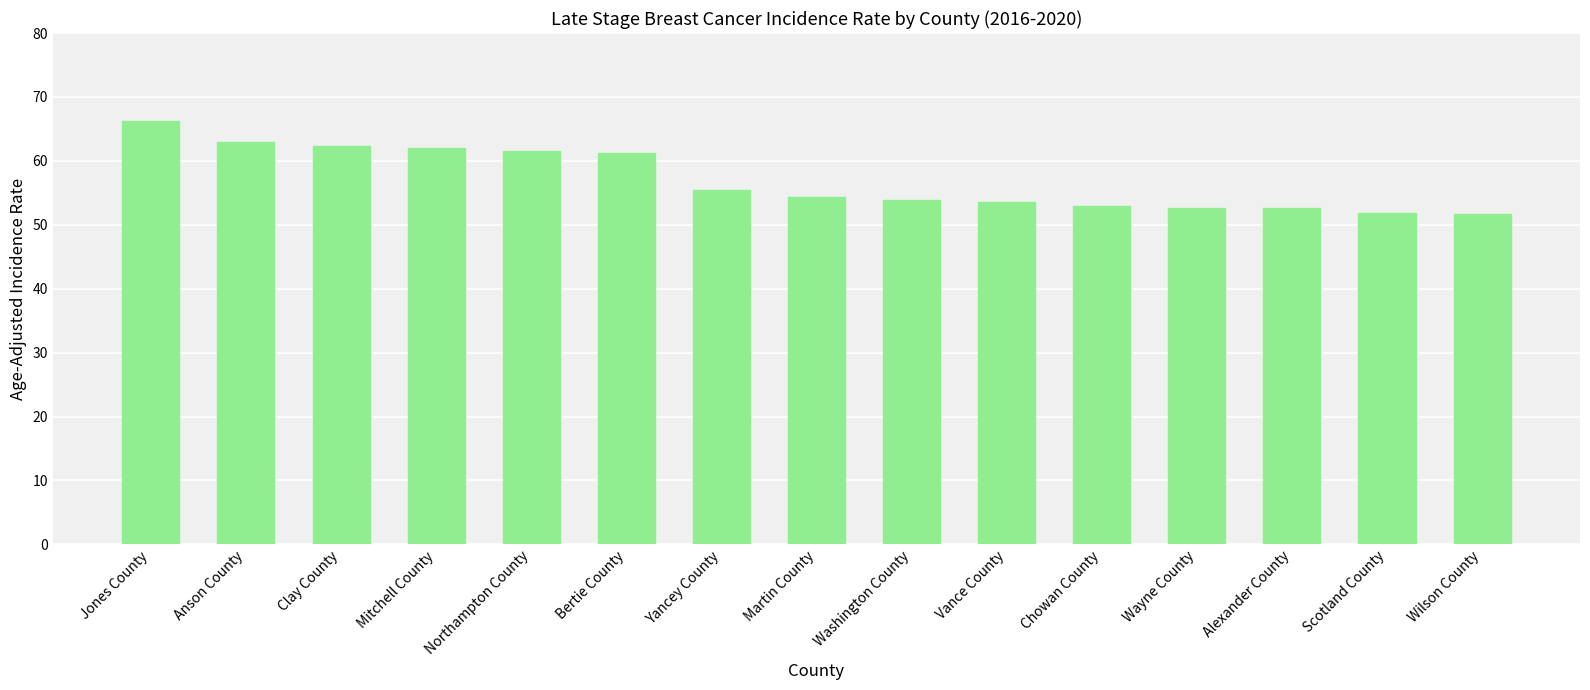

Does the chart contain stacked bars?

No